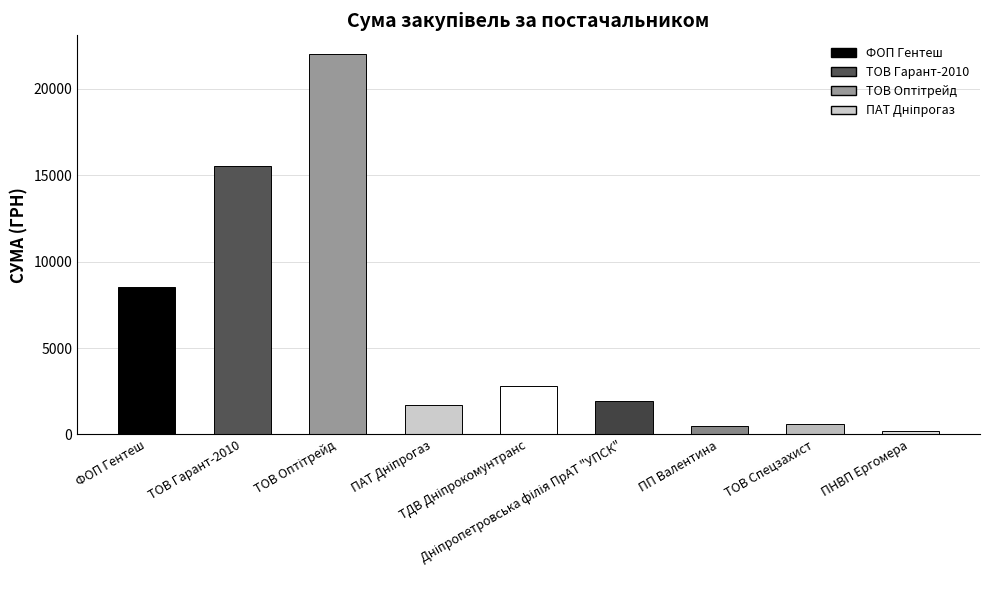

How many bars are there in total?

9